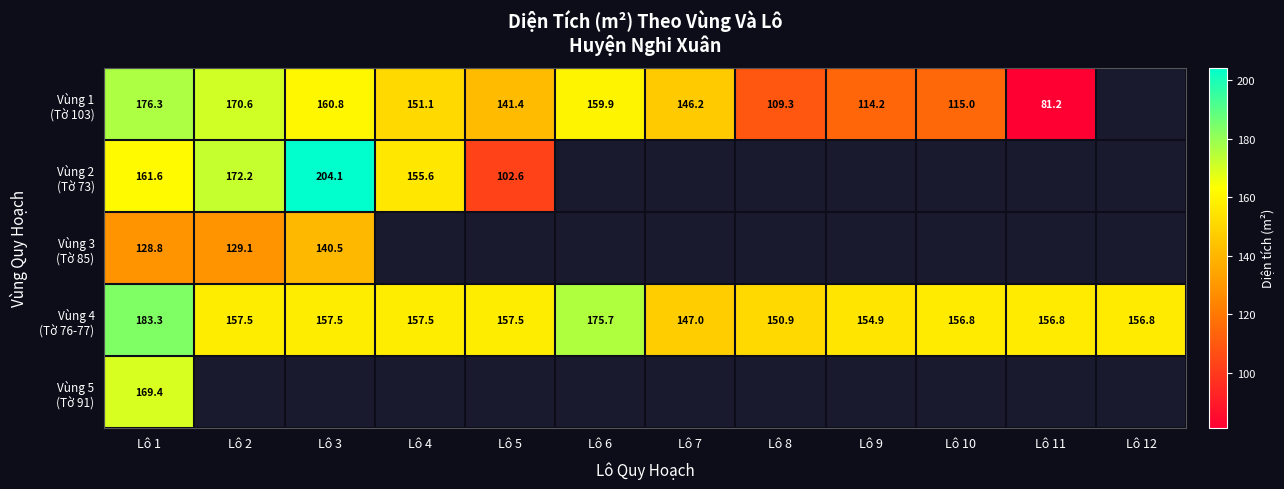

What is the difference between the Vùng 1 (Tờ 103) values at Lô 4 and Lô 11?

69.9